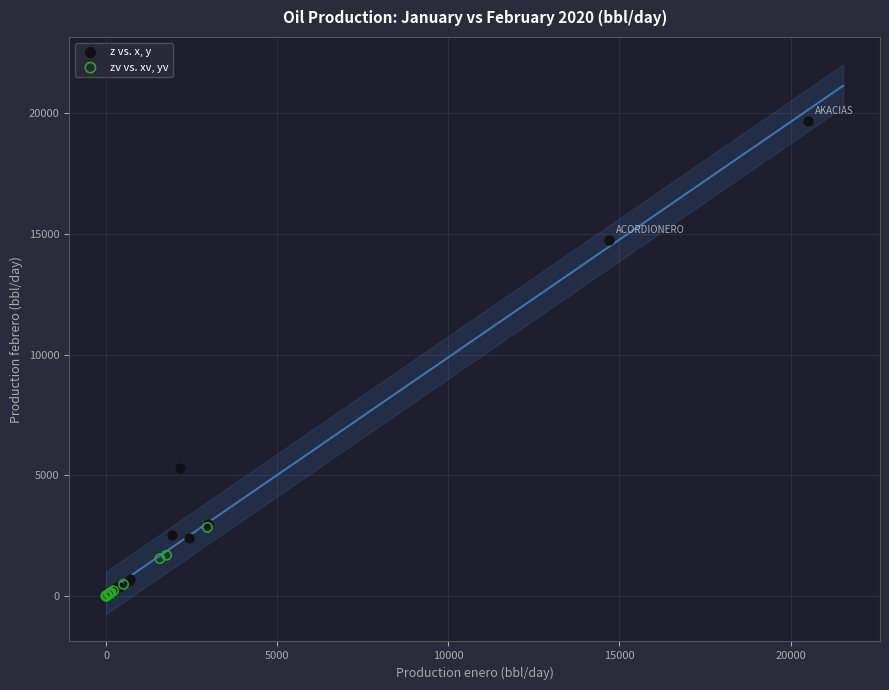

Which series contains the highest Y value?

z vs. x, y